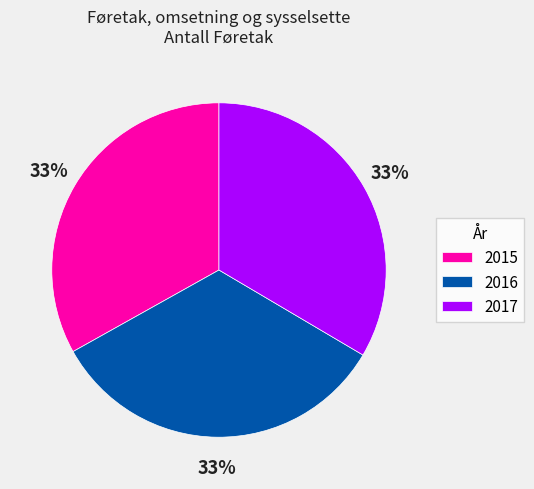

How many segments does this pie chart have?

3